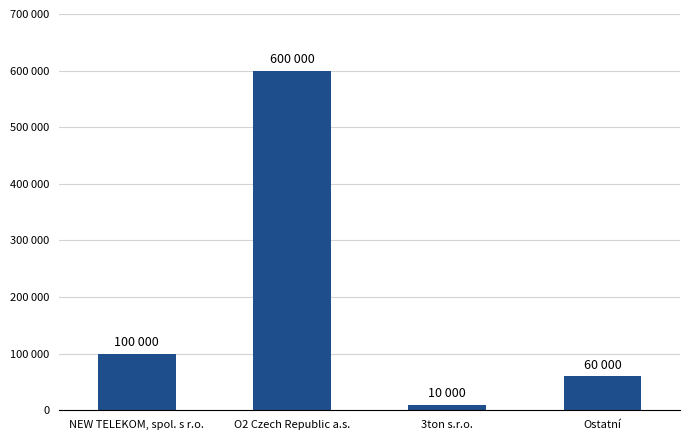

The chart shows a value of 100000 at NEW TELEKOM, spol. s r.o.. True or false?

True